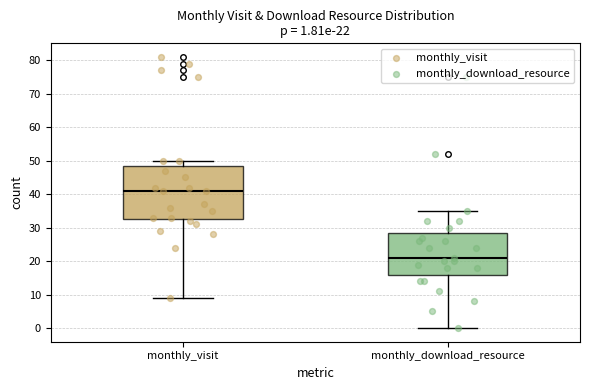

Which box is the tallest, from its lower edge to its upper edge?

monthly_visit